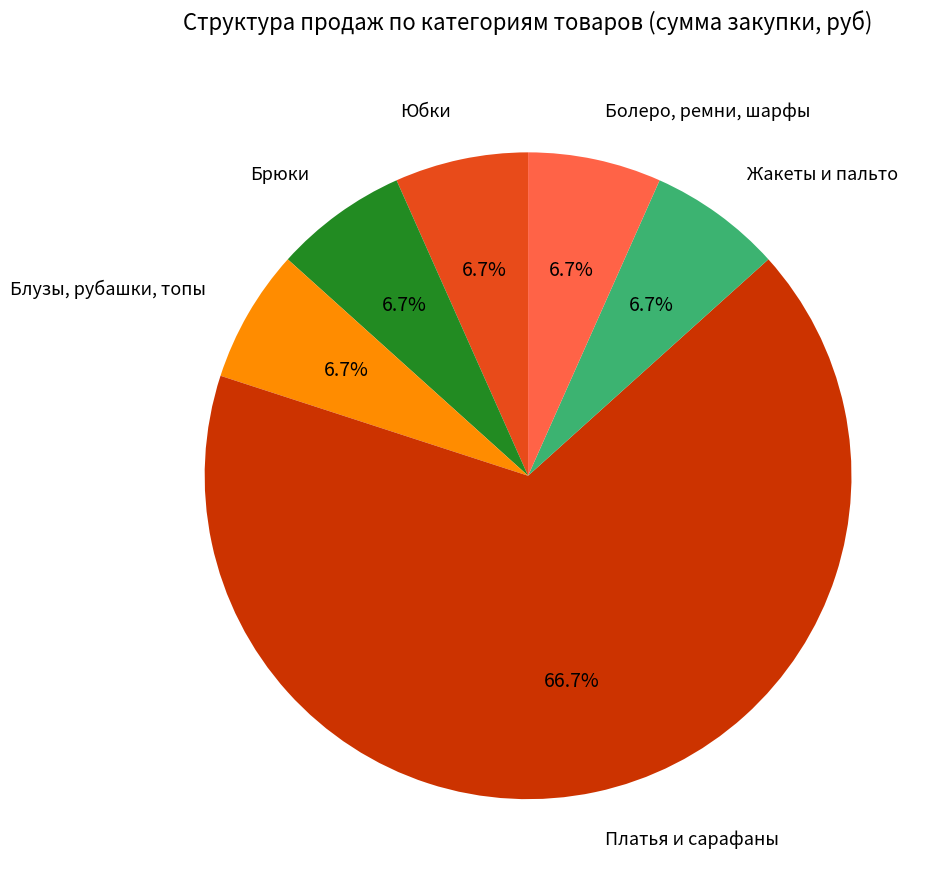

Does any single category account for the majority?

Yes